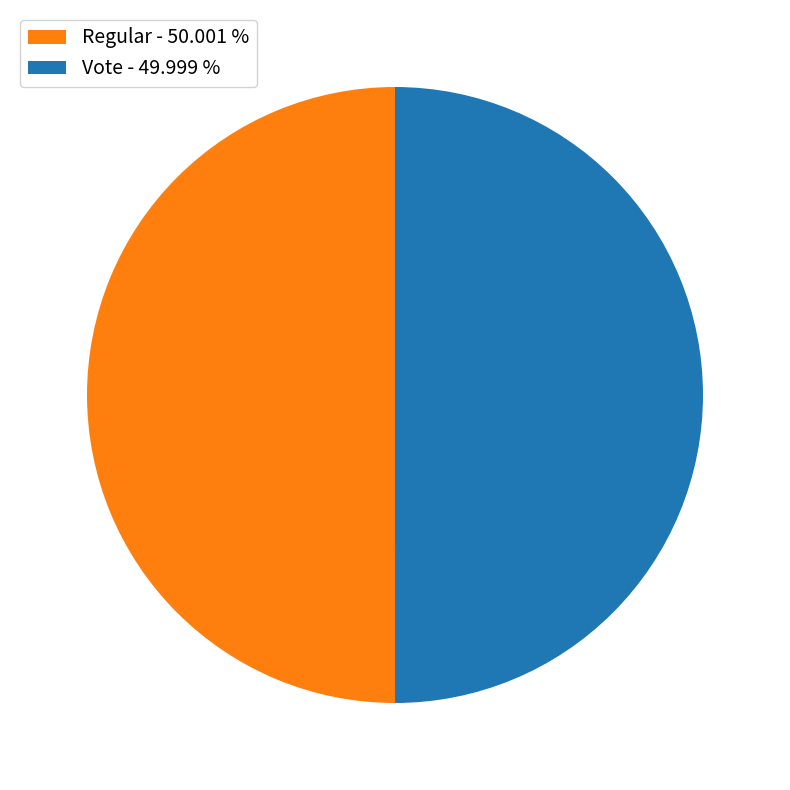

Combined, do Vote - 49.999 % and Regular - 50.001 % account for over 50%?

Yes